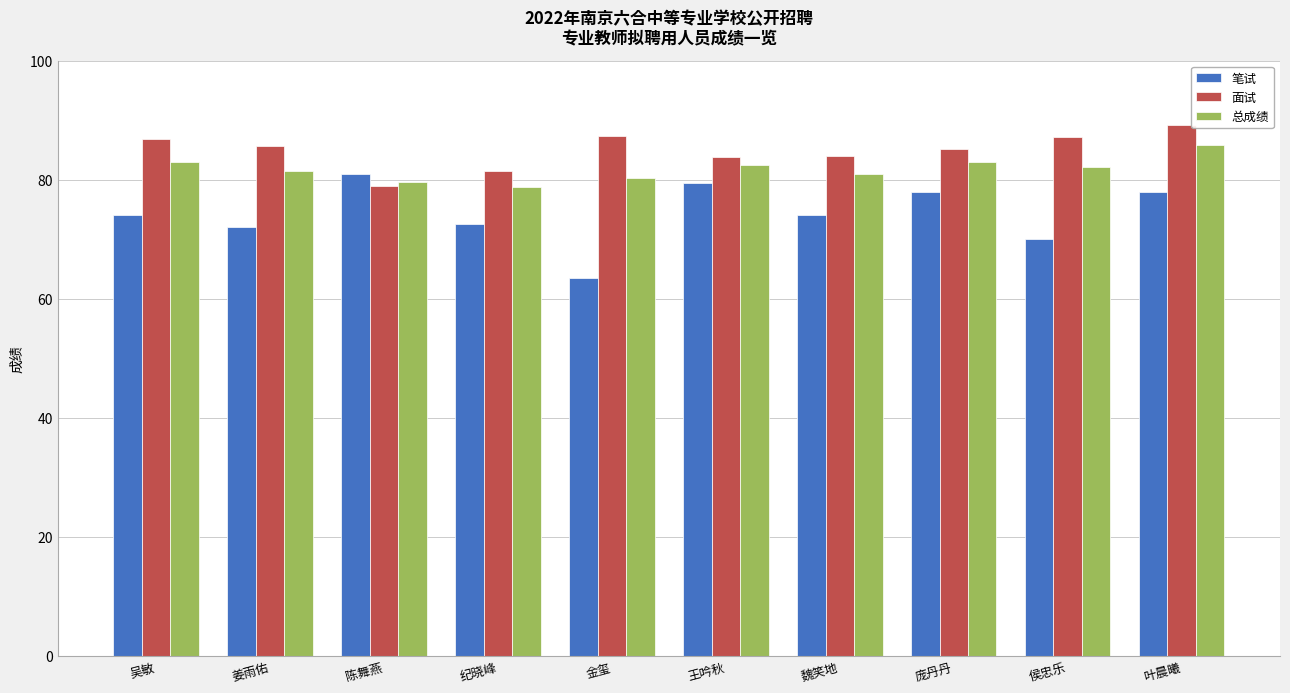

Which series changed the most between 吴敏 and 叶晨曦?

笔试